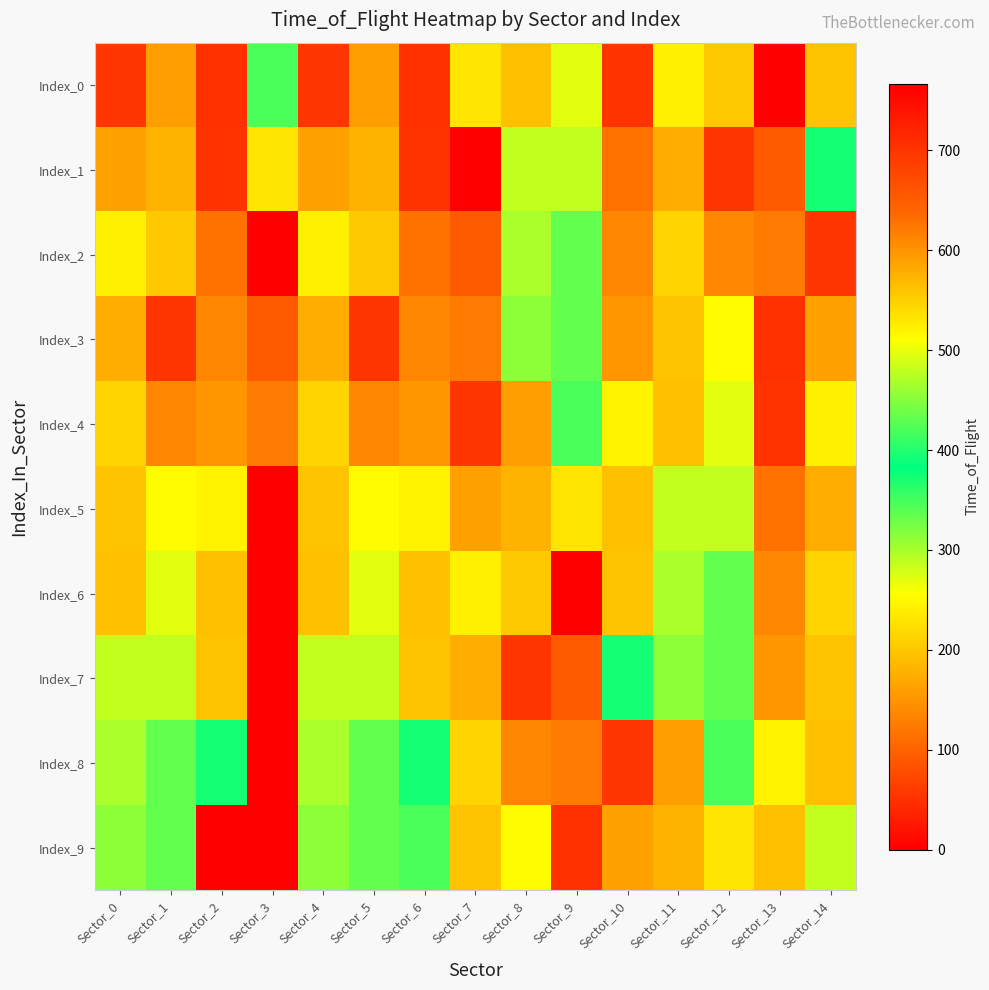

Reading left to right, what are all the values shown in this chart?

Index_0: Sector_0=56	Sector_1=161	Sector_2=49	Sector_3=347	Sector_4=56	Sector_5=161	Sector_6=49	Sector_7=532	Sector_8=194	Sector_9=272	Sector_10=53	Sector_11=240	Sector_12=202	Sector_13=767	Sector_14=195
Index_1: Sector_0=162	Sector_1=181	Sector_2=53	Sector_3=532	Sector_4=162	Sector_5=181	Sector_6=53	Sector_7=767	Sector_8=286	Sector_9=287	Sector_10=114	Sector_11=174	Sector_12=54	Sector_13=91	Sector_14=394
Index_2: Sector_0=240	Sector_1=202	Sector_2=114	Sector_3=767	Sector_4=240	Sector_5=202	Sector_6=114	Sector_7=91	Sector_8=297	Sector_9=333	Sector_10=136	Sector_11=213	Sector_12=135	Sector_13=125	Sector_14=56
Index_3: Sector_0=174	Sector_1=54	Sector_2=136	Sector_3=91	Sector_4=174	Sector_5=54	Sector_6=136	Sector_7=125	Sector_8=313	Sector_9=333	Sector_10=152	Sector_11=195	Sector_12=252	Sector_13=49	Sector_14=162
Index_4: Sector_0=213	Sector_1=135	Sector_2=152	Sector_3=125	Sector_4=213	Sector_5=135	Sector_6=152	Sector_7=56	Sector_8=161	Sector_9=347	Sector_10=243	Sector_11=194	Sector_12=272	Sector_13=53	Sector_14=240
Index_5: Sector_0=195	Sector_1=252	Sector_2=243	Sector_3=0	Sector_4=195	Sector_5=252	Sector_6=243	Sector_7=162	Sector_8=181	Sector_9=532	Sector_10=194	Sector_11=286	Sector_12=287	Sector_13=114	Sector_14=174
Index_6: Sector_0=194	Sector_1=272	Sector_2=194	Sector_3=0	Sector_4=194	Sector_5=272	Sector_6=194	Sector_7=240	Sector_8=202	Sector_9=767	Sector_10=195	Sector_11=297	Sector_12=333	Sector_13=136	Sector_14=213
Index_7: Sector_0=286	Sector_1=287	Sector_2=195	Sector_3=0	Sector_4=286	Sector_5=287	Sector_6=195	Sector_7=174	Sector_8=54	Sector_9=91	Sector_10=394	Sector_11=313	Sector_12=333	Sector_13=152	Sector_14=195
Index_8: Sector_0=297	Sector_1=333	Sector_2=394	Sector_3=0	Sector_4=297	Sector_5=333	Sector_6=394	Sector_7=213	Sector_8=135	Sector_9=125	Sector_10=56	Sector_11=161	Sector_12=347	Sector_13=243	Sector_14=194
Index_9: Sector_0=313	Sector_1=333	Sector_2=0	Sector_3=0	Sector_4=313	Sector_5=333	Sector_6=347	Sector_7=195	Sector_8=252	Sector_9=49	Sector_10=162	Sector_11=181	Sector_12=532	Sector_13=194	Sector_14=286